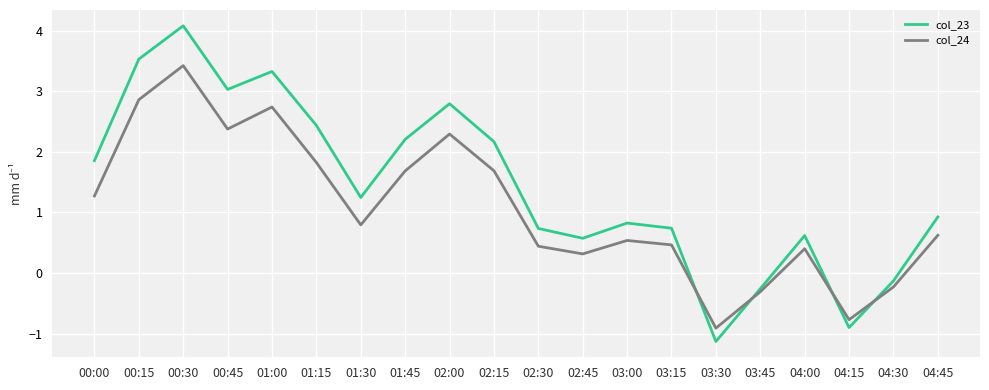

How many lines are shown in the chart?

2